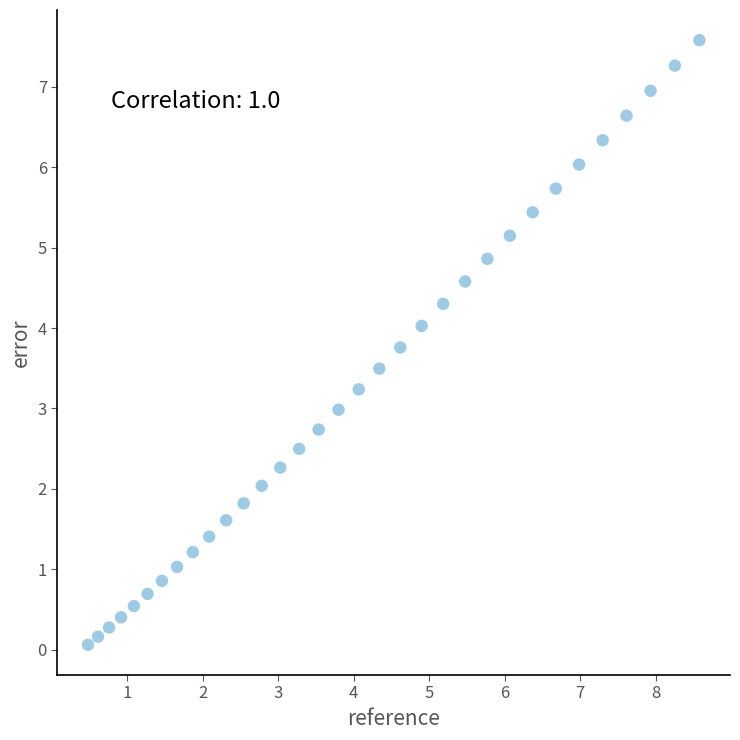

What is the range of Y values (max minus min)?

7.5